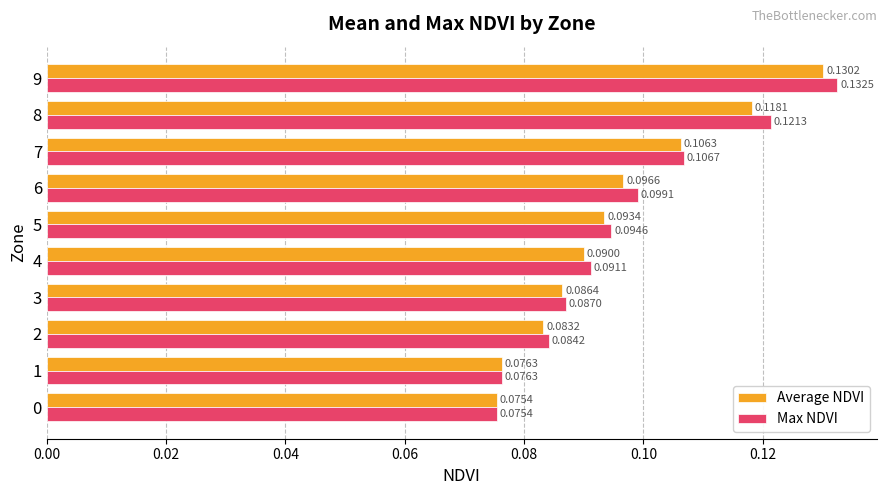

What is the sum of all Max NDVI values?

1.0